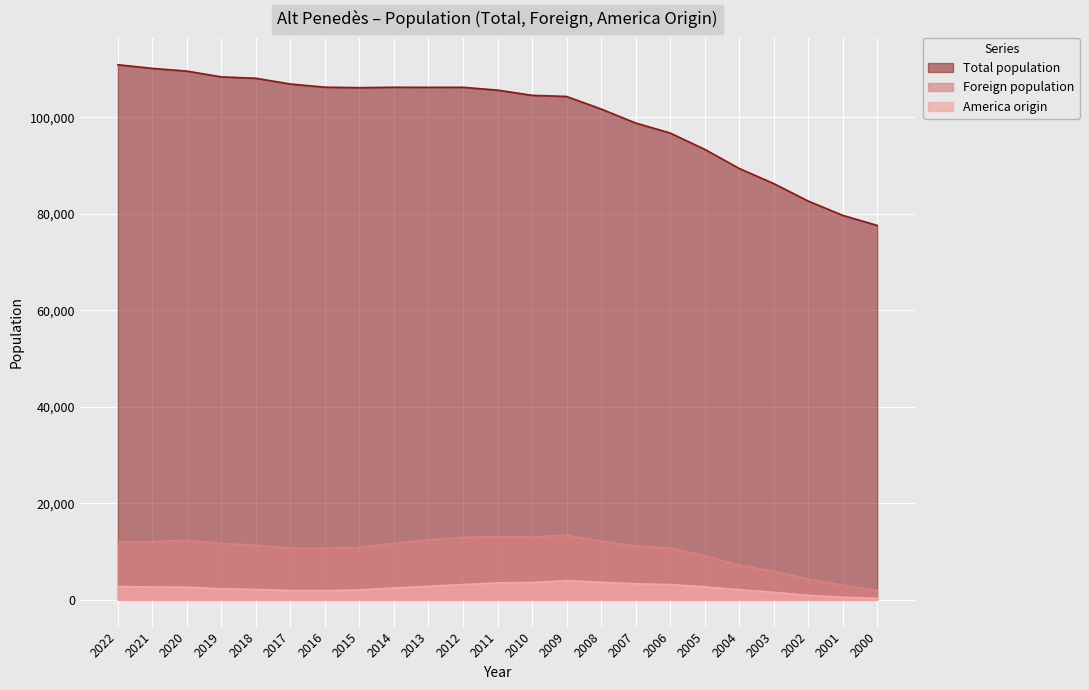

Which series has the largest total across all categories?

Total population